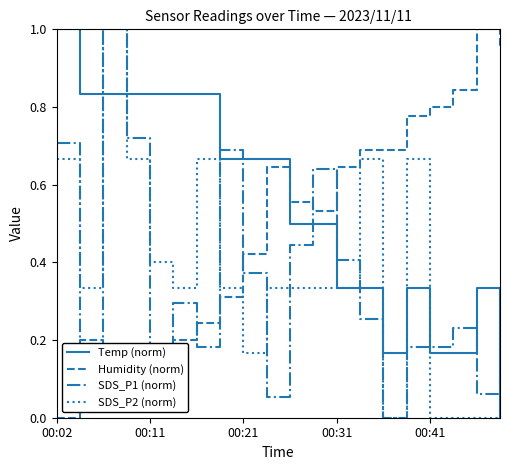

After their last crossing, which series has the higher values: Humidity (norm) or Temp (norm)?

Humidity (norm)